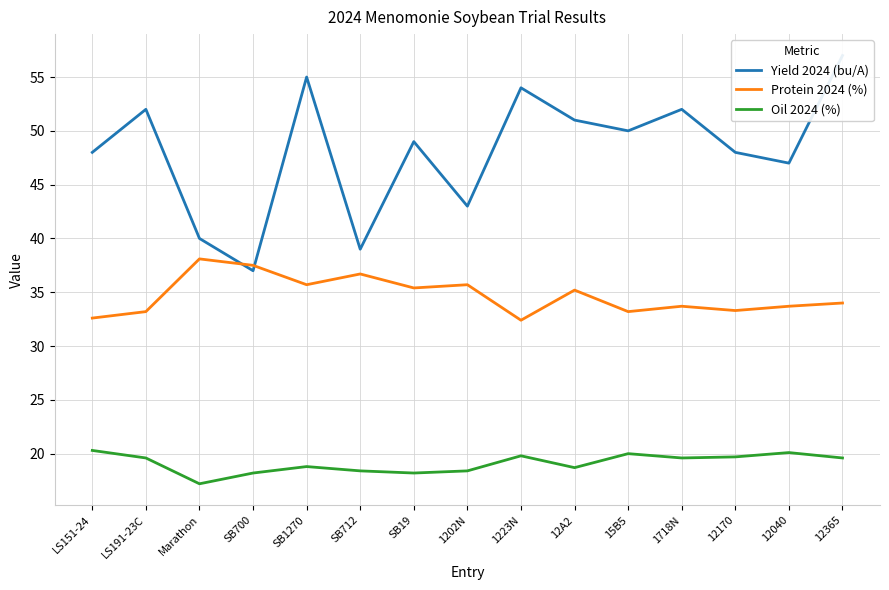

Does the chart have visible grid lines?

Yes